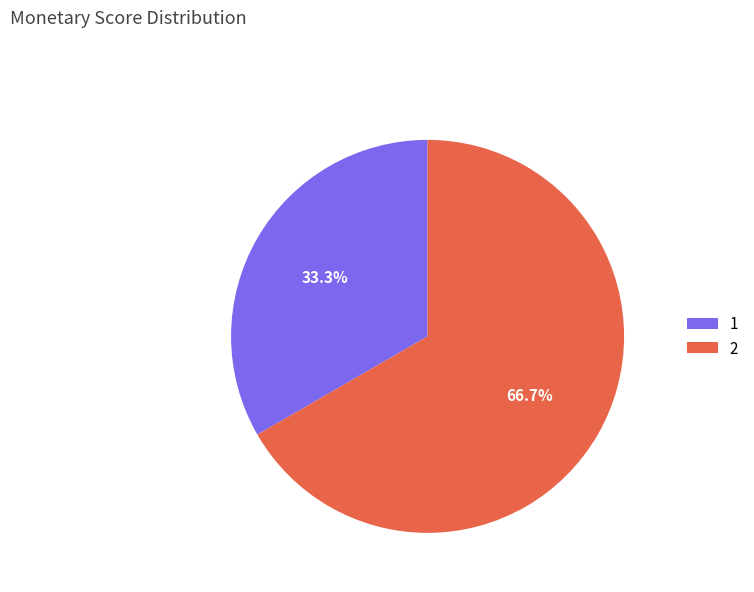

What percentage is the 1 slice, to the nearest percent?

33%